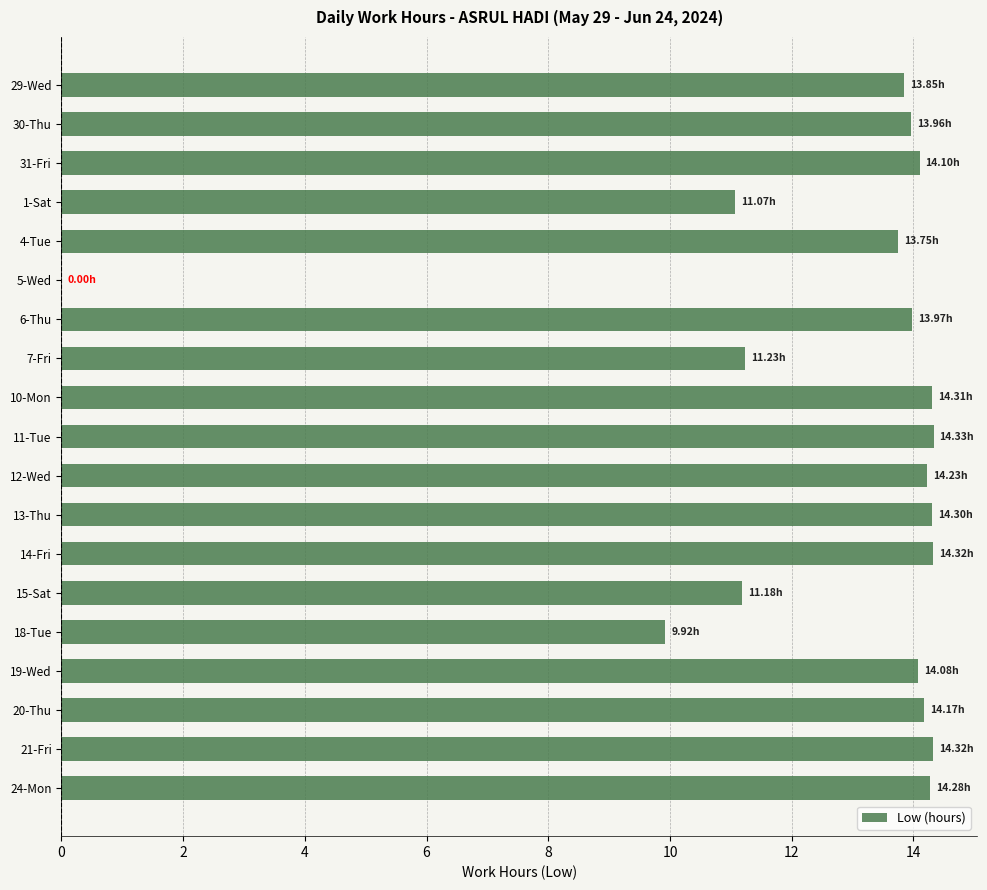

What is the sum of the values at 12-Wed and 10-Mon?

28.5